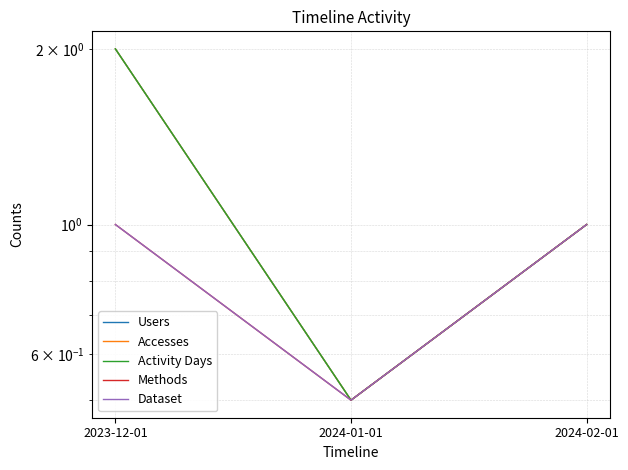

What is the label of the 2nd point from the left?

2024-01-01